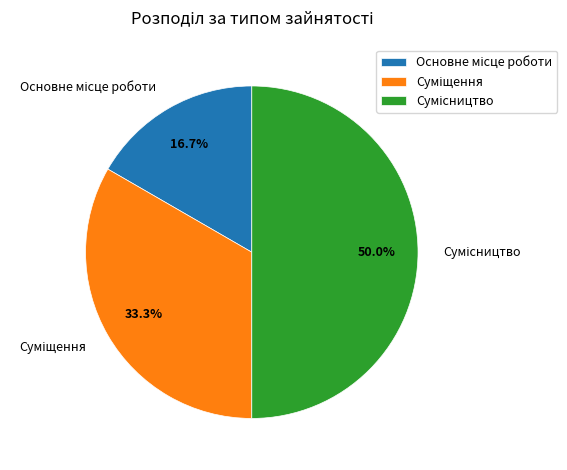

Which slice is the largest?

Сумісництво